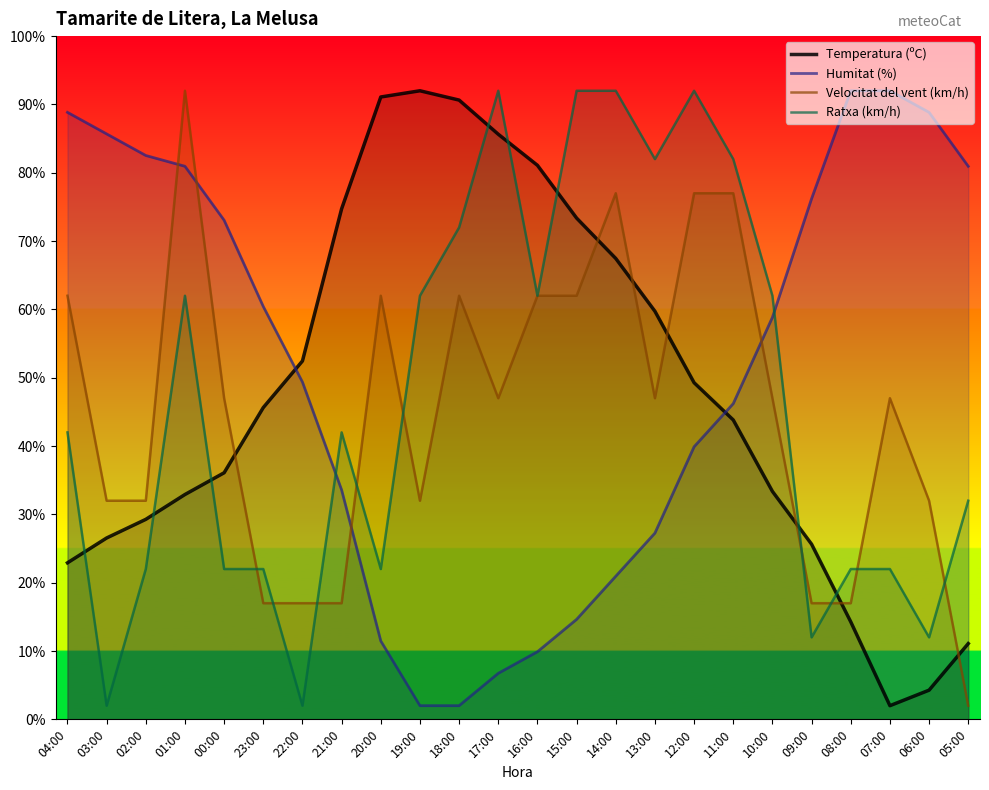

Reading left to right, extract all data points from this chart.

Temperatura (ºC): 22.9	26.5	29.3	32.9	36.1	45.6	52.5	74.7	91.1	92.0	90.6	85.6	81.1	73.4	67.5	59.7	49.3	43.8	33.4	25.6	14.3	2.0	4.3	11.1
Humitat (%): 88.8	85.7	82.5	80.9	73.1	60.4	49.4	33.6	11.5	2.0	2.0	6.7	9.9	14.6	20.9	27.3	39.9	46.2	58.8	76.2	92.0	92.0	88.8	80.9
Velocitat del vent (km/h): 62.0	32.0	32.0	92.0	47.0	17.0	17.0	17.0	62.0	32.0	62.0	47.0	62.0	62.0	77.0	47.0	77.0	77.0	47.0	17.0	17.0	47.0	32.0	2.0
Ratxa (km/h): 42.0	2.0	22.0	62.0	22.0	22.0	2.0	42.0	22.0	62.0	72.0	92.0	62.0	92.0	92.0	82.0	92.0	82.0	62.0	12.0	22.0	22.0	12.0	32.0